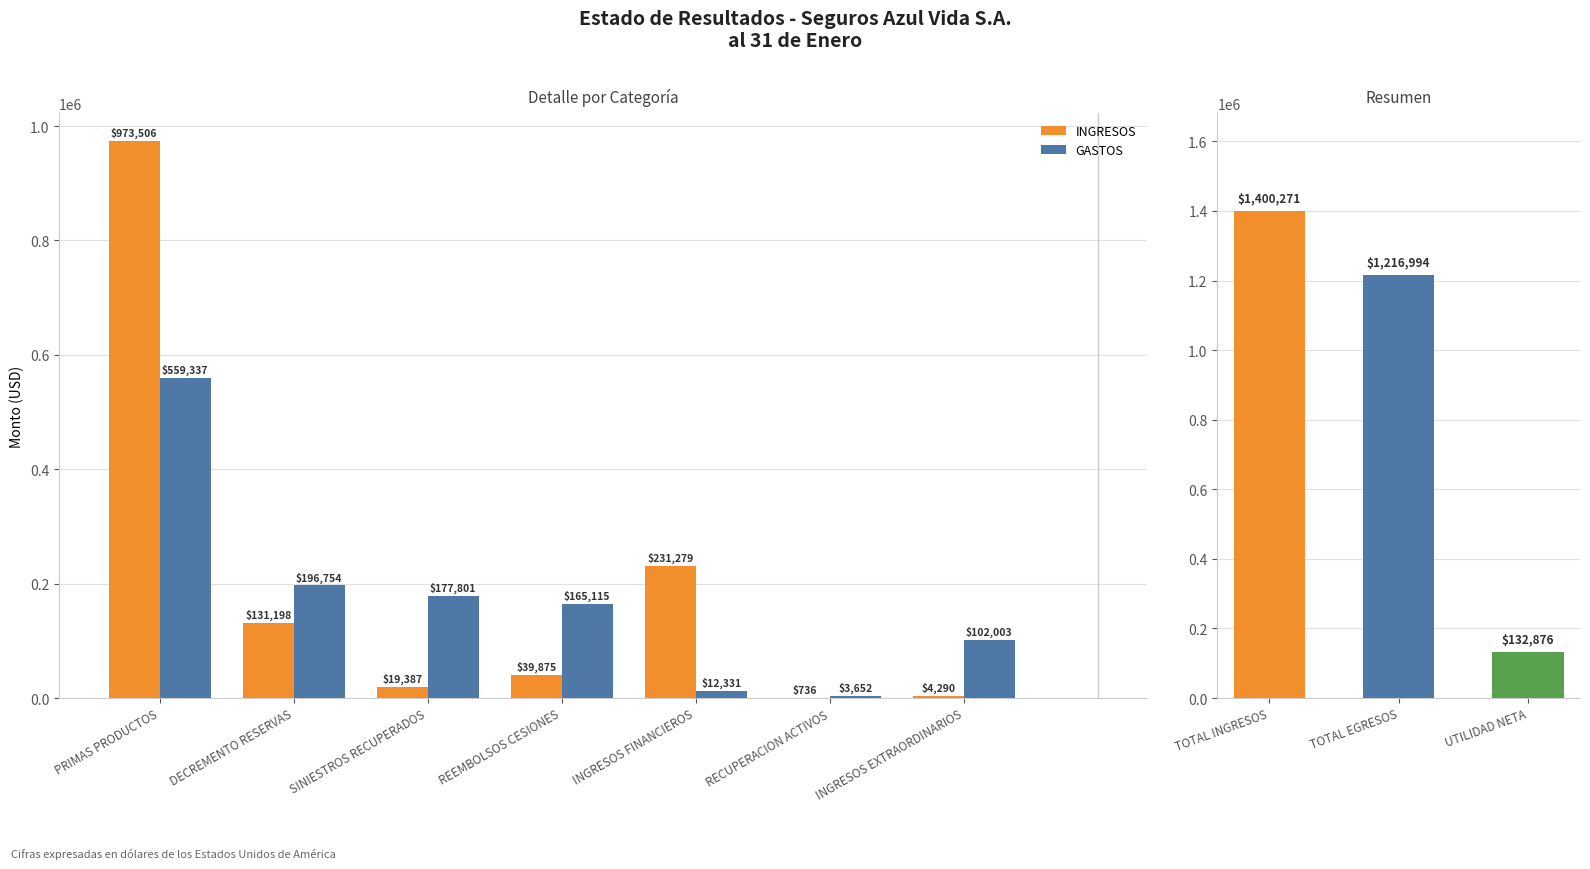

Read the INGRESOS value at REEMBOLSOS CESIONES.

39875.0